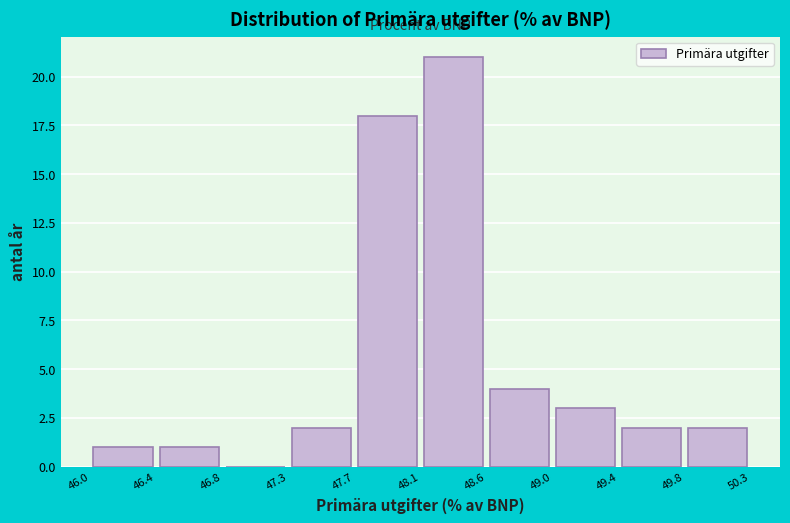

Reading left to right, list every bar in this chart as the range it spans on the x-axis followed by its height. The values are not printed on the chart, so give them approximately, as read against the axis.

46.0 to 46.4: 1
46.4 to 46.8: 1
46.8 to 47.3: 0
47.3 to 47.7: 2
47.7 to 48.1: 18
48.1 to 48.6: 21
48.6 to 49.0: 4
49.0 to 49.4: 3
49.4 to 49.8: 2
49.8 to 50.3: 2